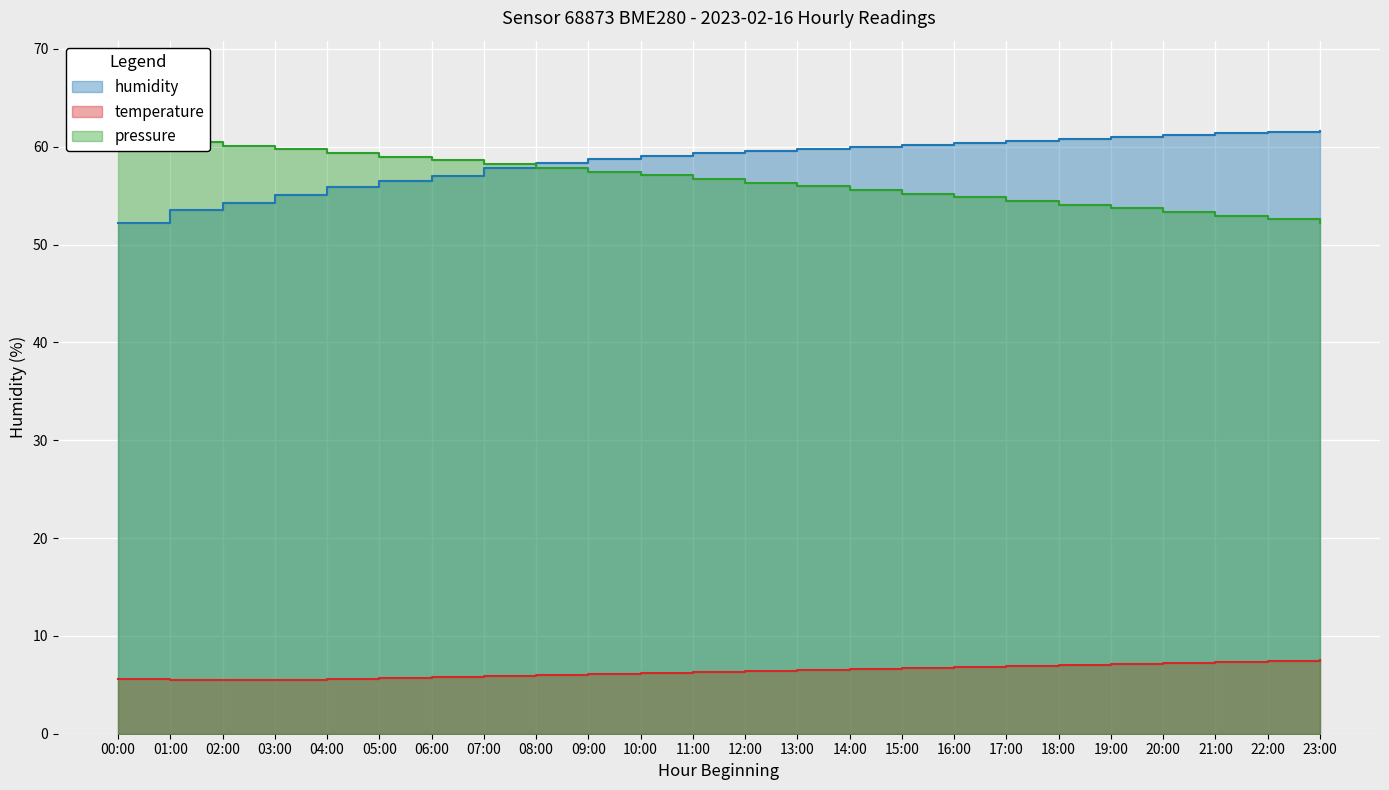

List the series in order of their peak value, highest first.

humidity, pressure, temperature